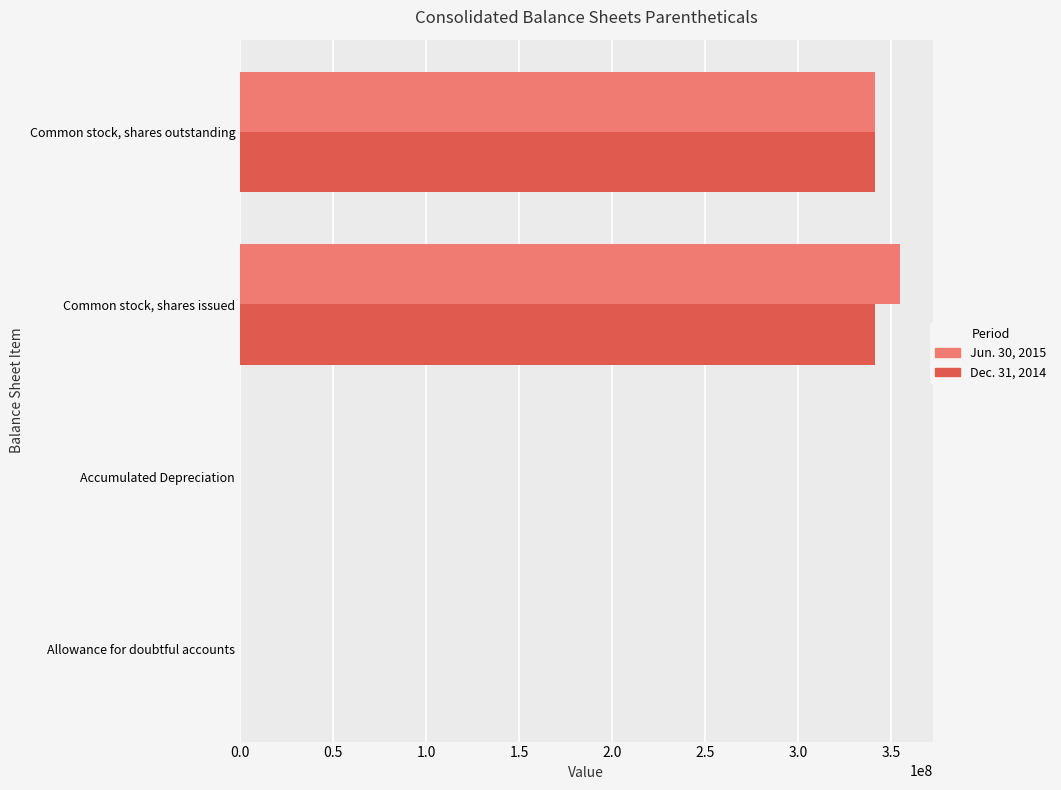

The value of Jun. 30, 2015 at Common stock, shares outstanding is 341361420. True or false?

True